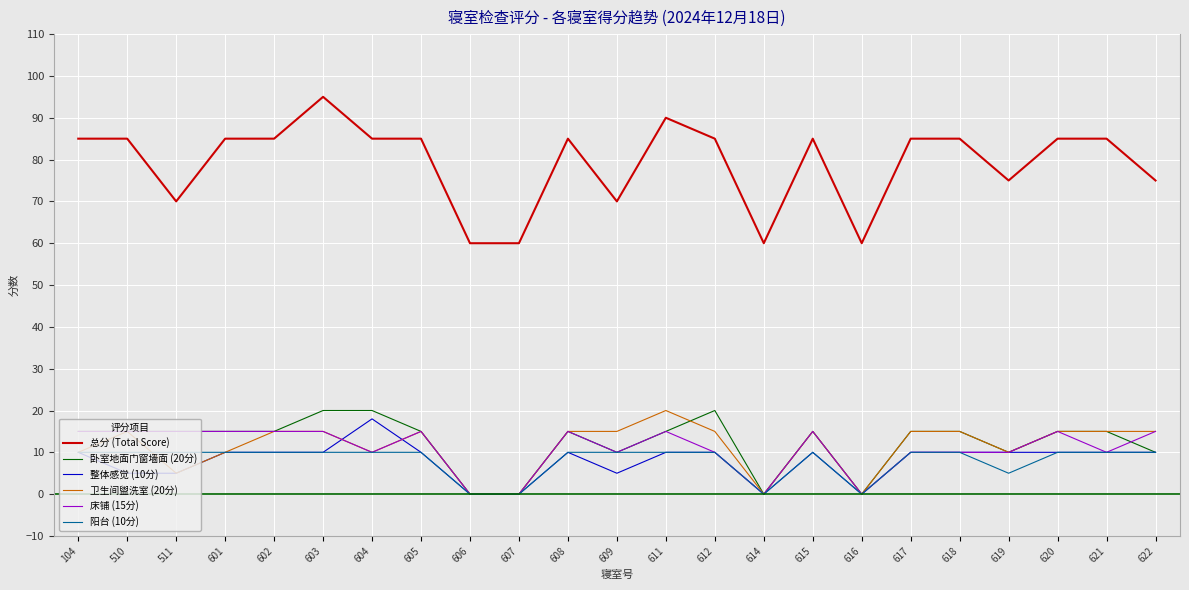

True or false: 阳台 (10分) has a value of -5 at 616.

False